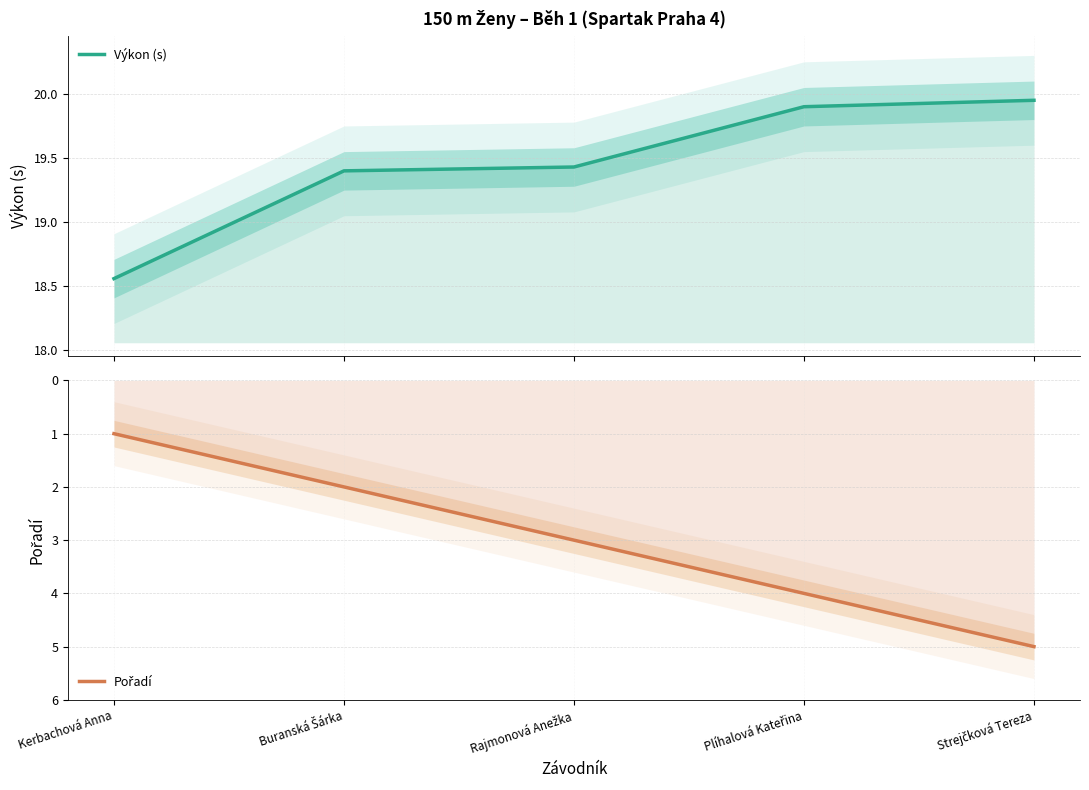

True or false: Výkon (s) and Pořadí cross at least once.

False